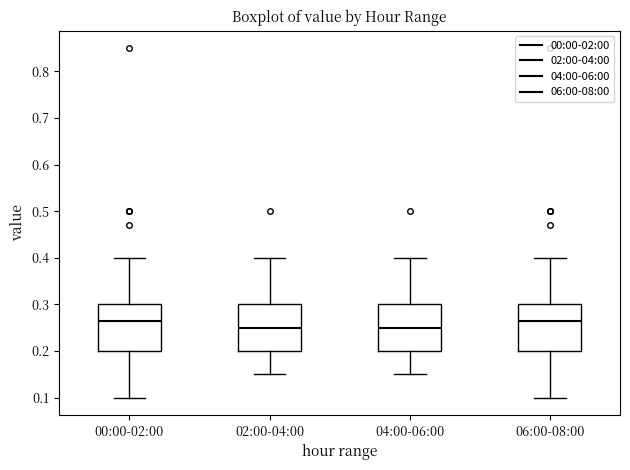

Reading left to right, read every box against the y-axis: the position of its median line, the range the box covers, and the ends of its whiskers. The values are not printed on the chart, so give them approximately, as read against the axis.

00:00-02:00: median 0.27, box 0.20 to 0.30, whiskers 0.10 to 0.40
02:00-04:00: median 0.25, box 0.20 to 0.30, whiskers 0.15 to 0.40
04:00-06:00: median 0.25, box 0.20 to 0.30, whiskers 0.15 to 0.40
06:00-08:00: median 0.27, box 0.20 to 0.30, whiskers 0.10 to 0.40